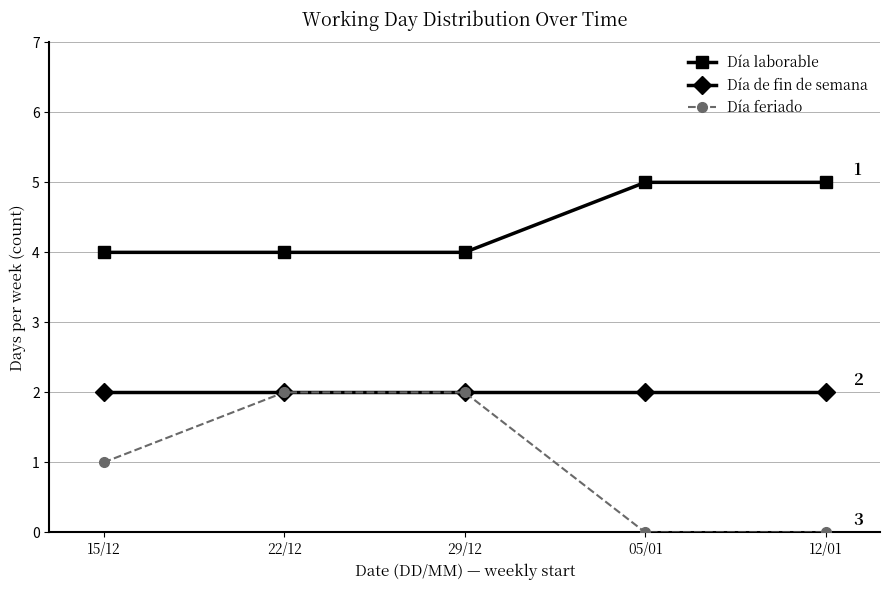

What is the average value of the Día laborable series?

4